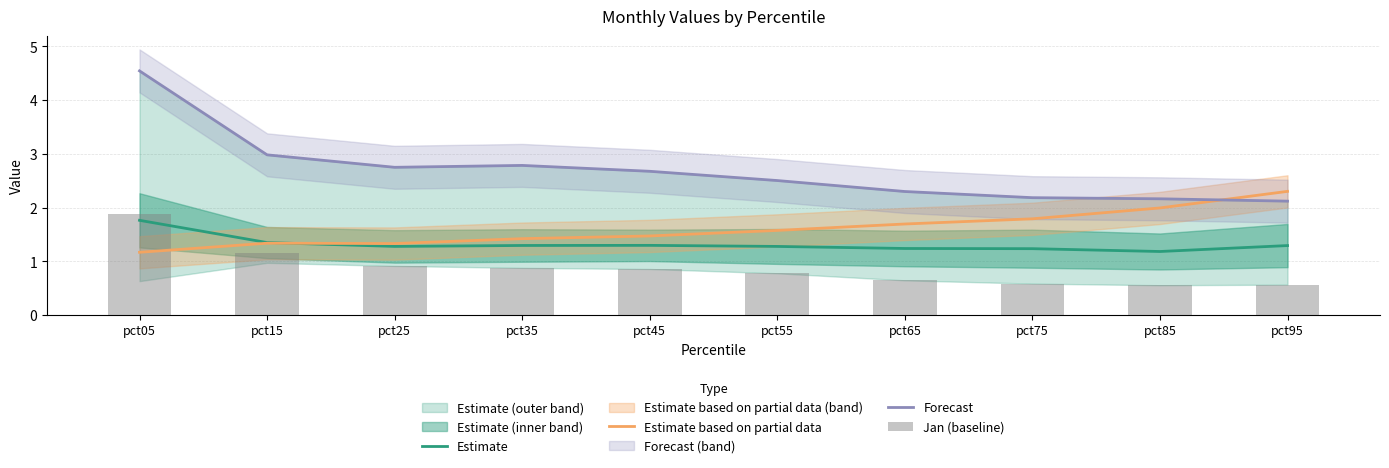

What is the smallest value displayed?

0.6